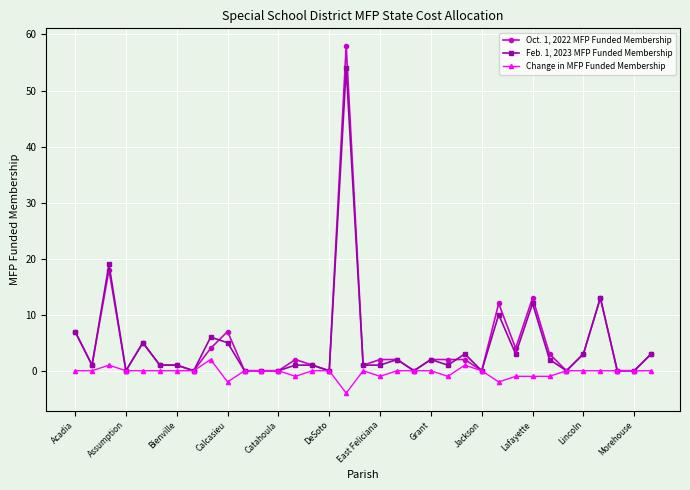

True or false: Oct. 1, 2022 MFP Funded Membership and Feb. 1, 2023 MFP Funded Membership cross at least once.

True